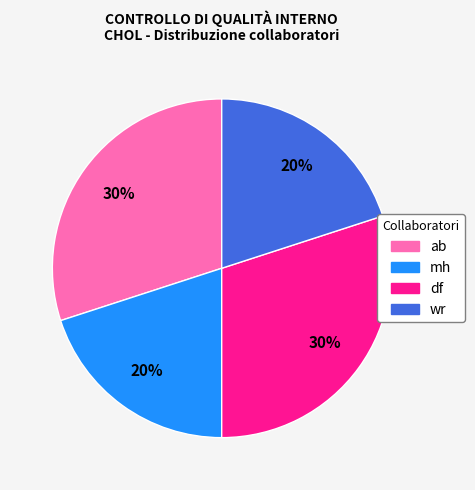

What is the ratio of the value at wr to the value at df?

0.7